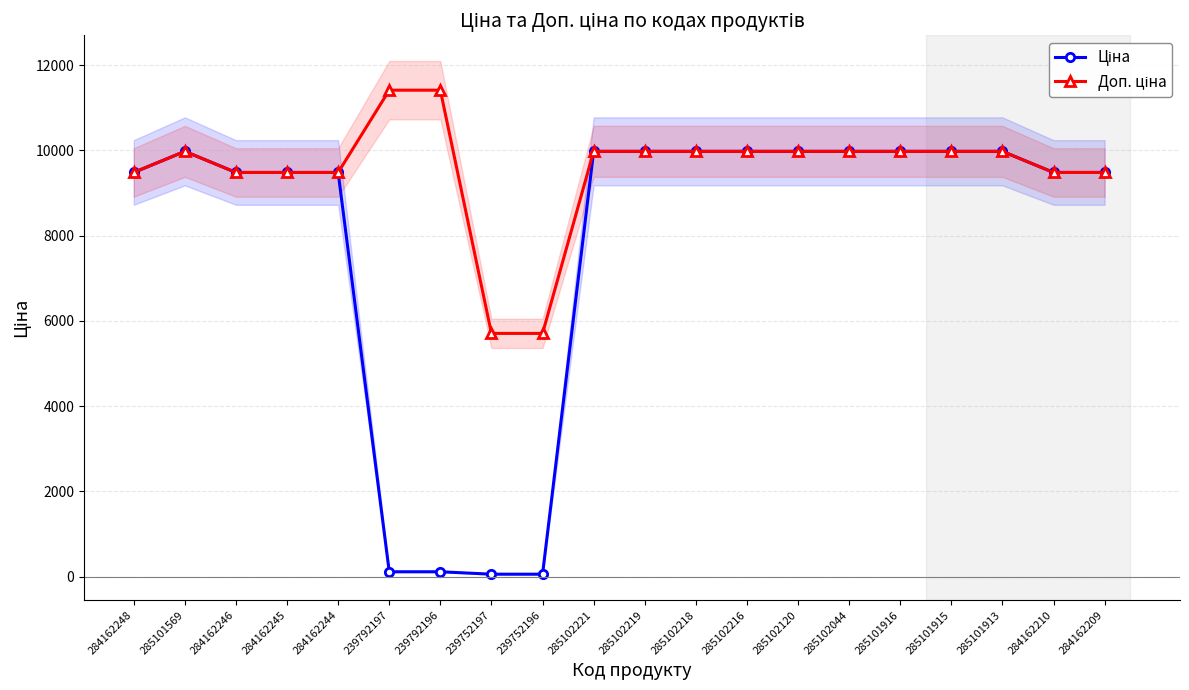

Which series changed the most between 284162246 and 285102221?

Ціна